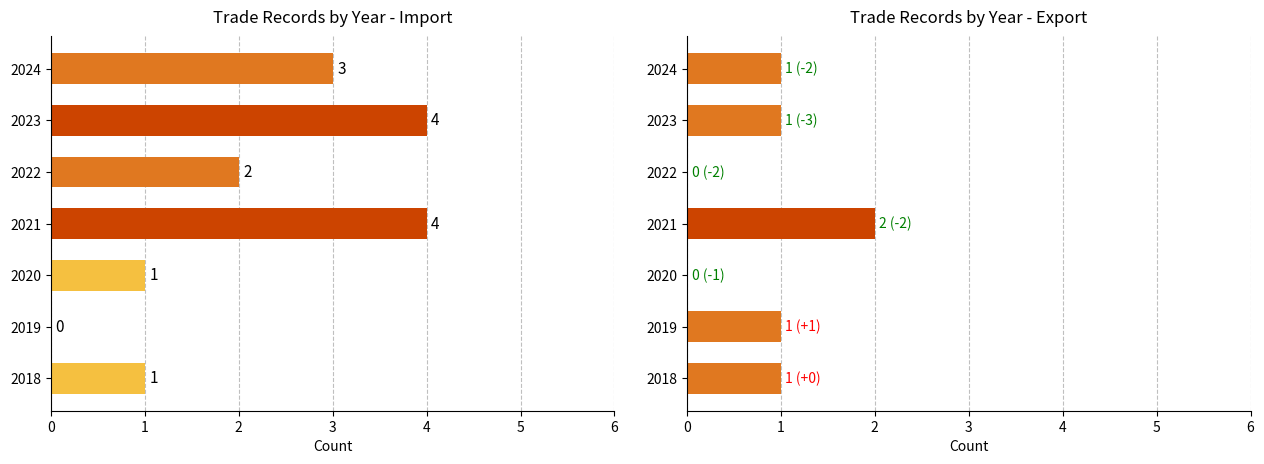

Between 2021 and 2022, which series saw the biggest shift?

Import